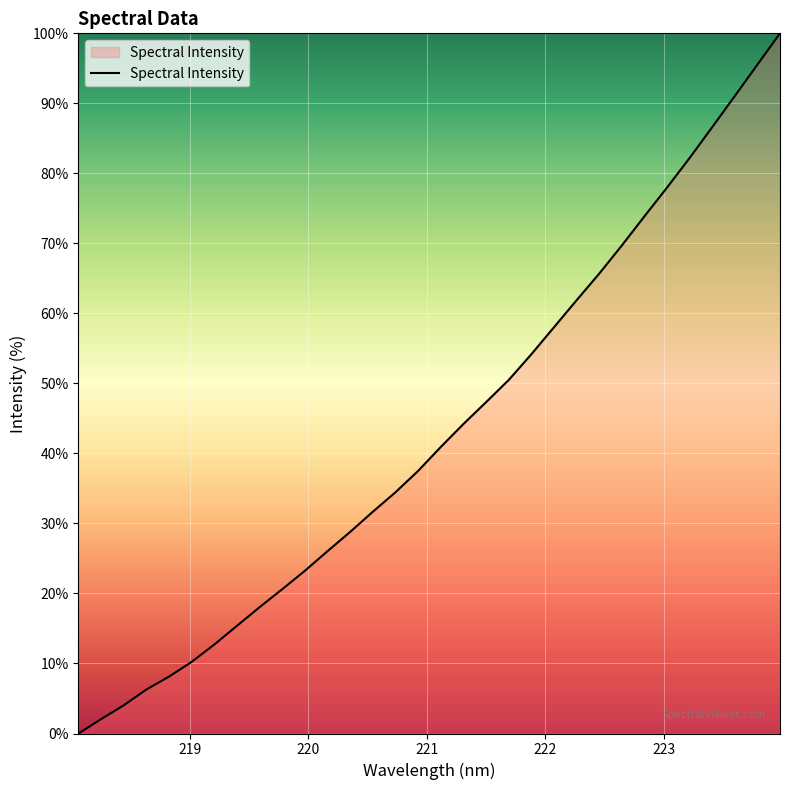

What is the difference between the second highest and minimum values?

95.5